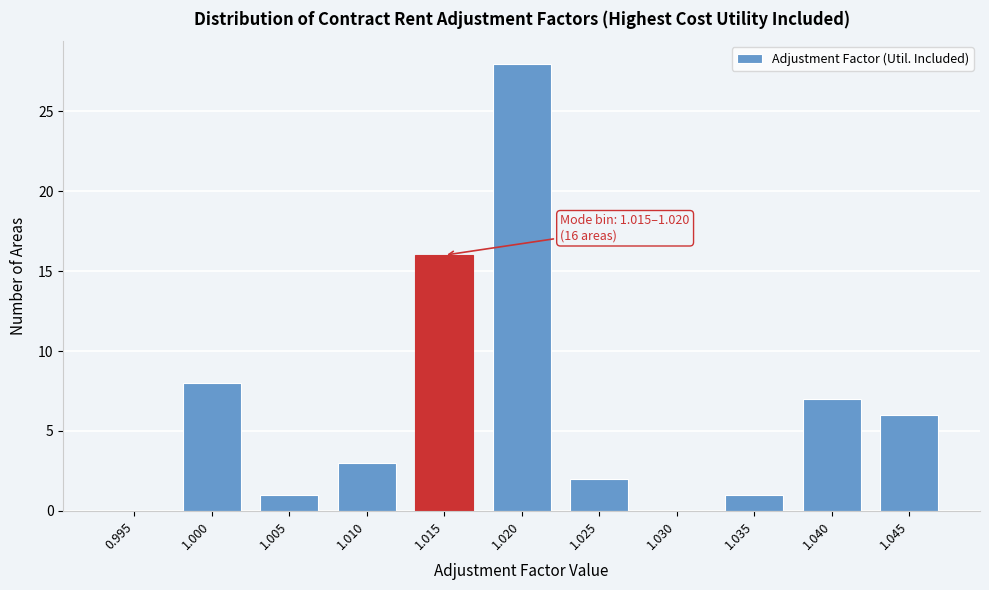

Reading left to right, transcribe all the data shown in this chart.

0.995=0	1.000=8	1.005=1	1.010=3	1.015=16	1.020=28	1.025=2	1.030=0	1.035=1	1.040=7	1.045=6